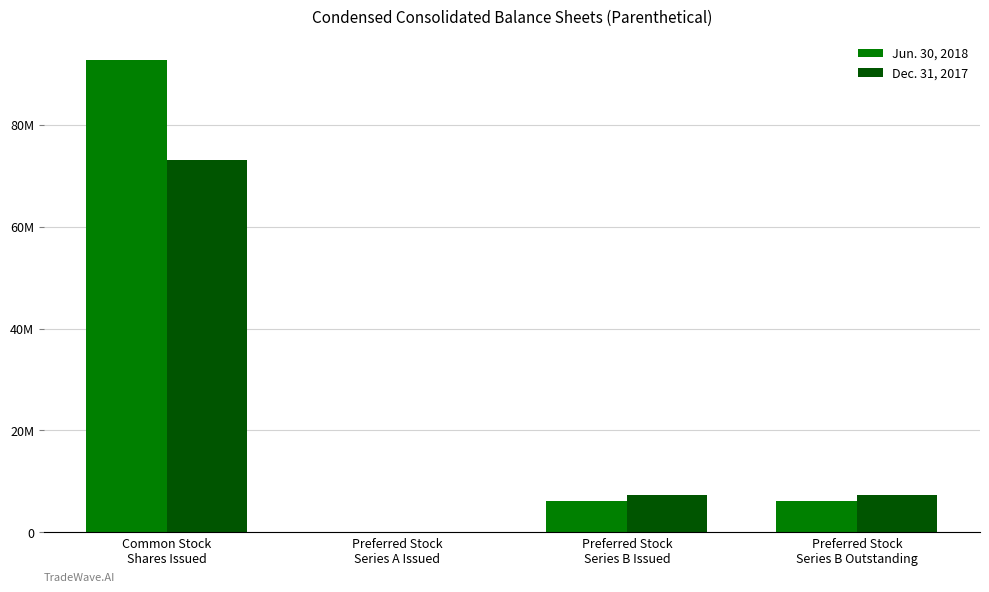

What are all the series names shown in the legend?

Jun. 30, 2018, Dec. 31, 2017